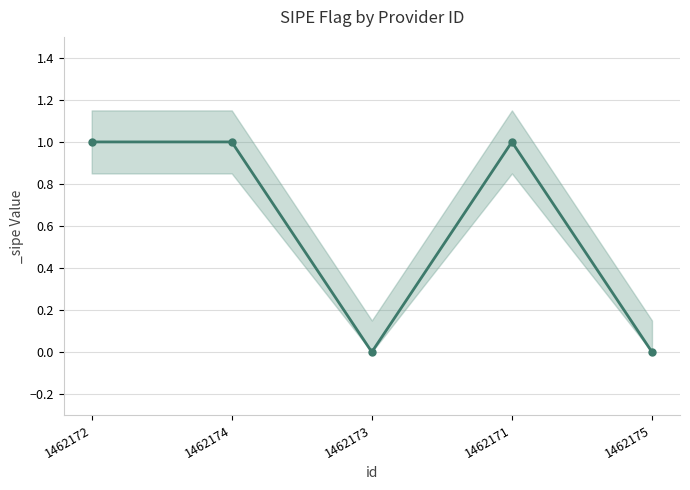

What is the greatest value displayed?

1